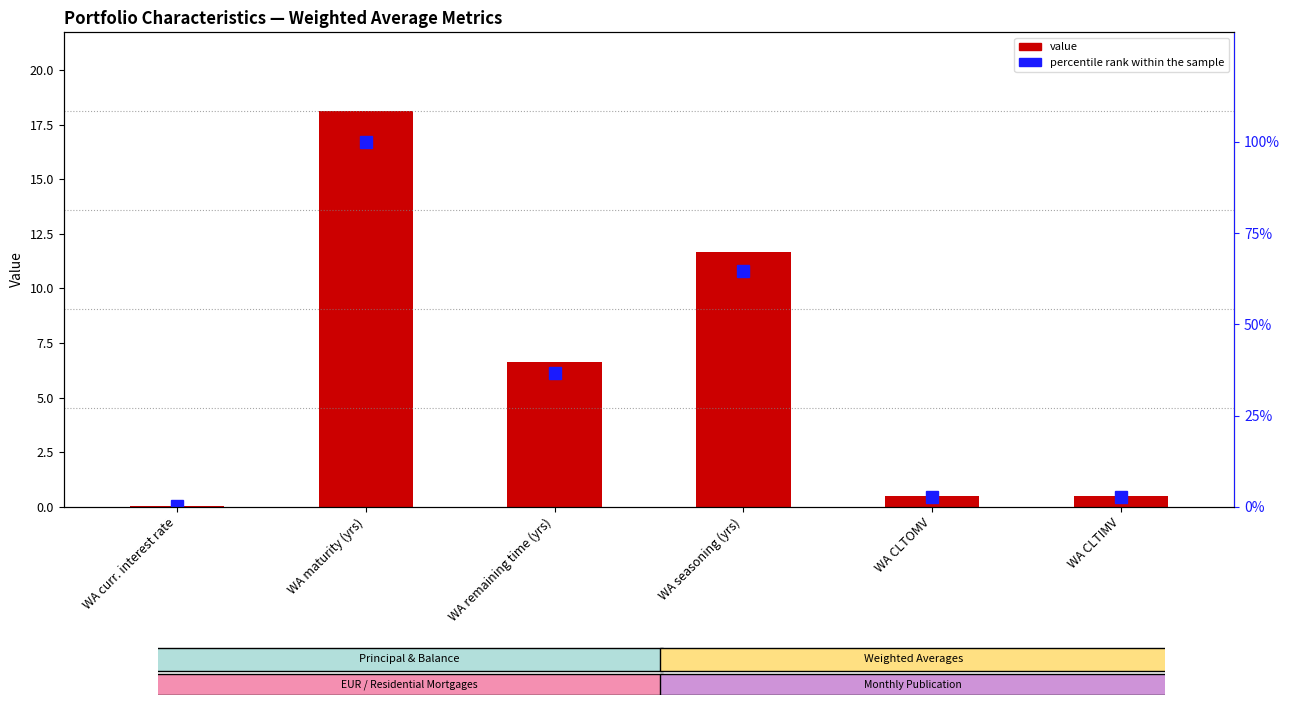

What is the label of the 2nd bar from the left?

WA maturity (yrs)